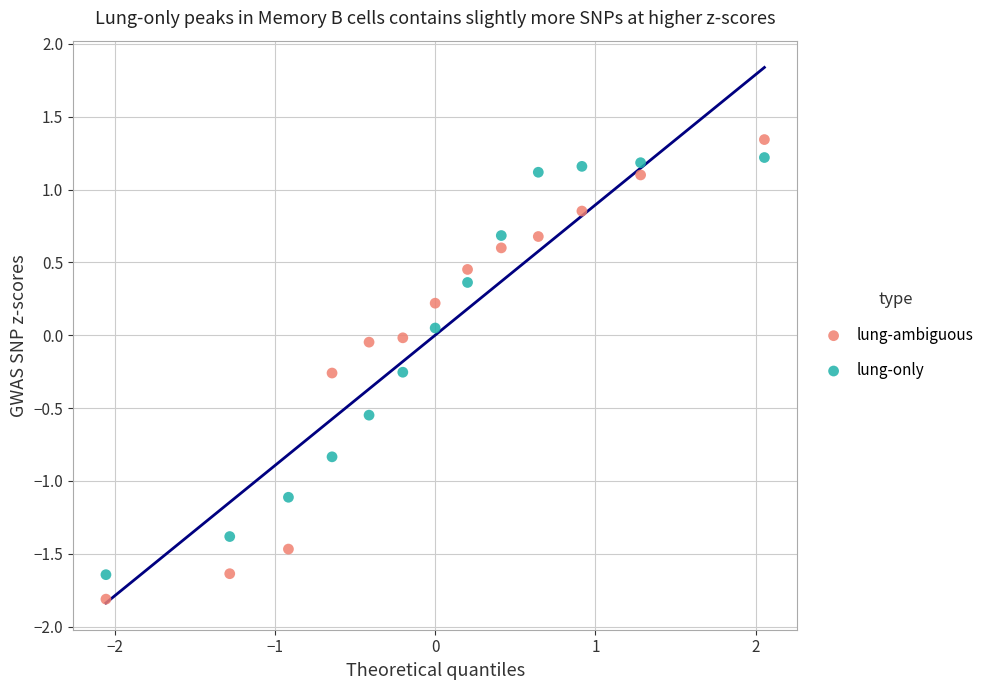

Across all data points, what is the range of Y values (max minus min)?

3.2